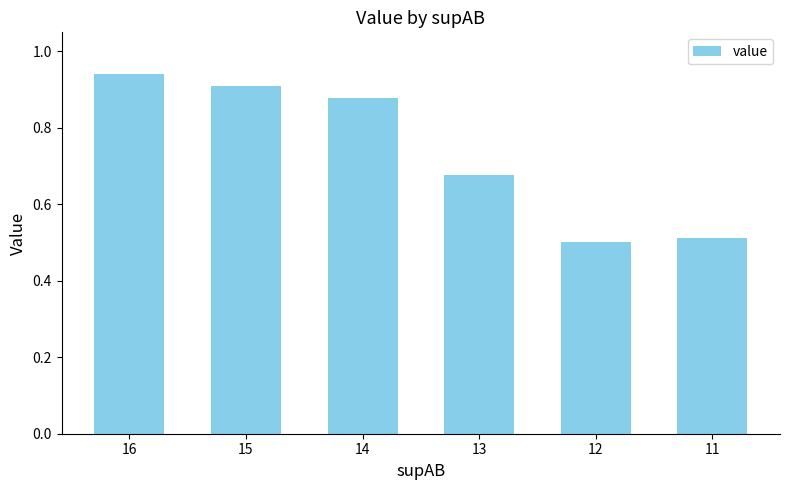

What is the change in value from 14 to 12?

-0.4